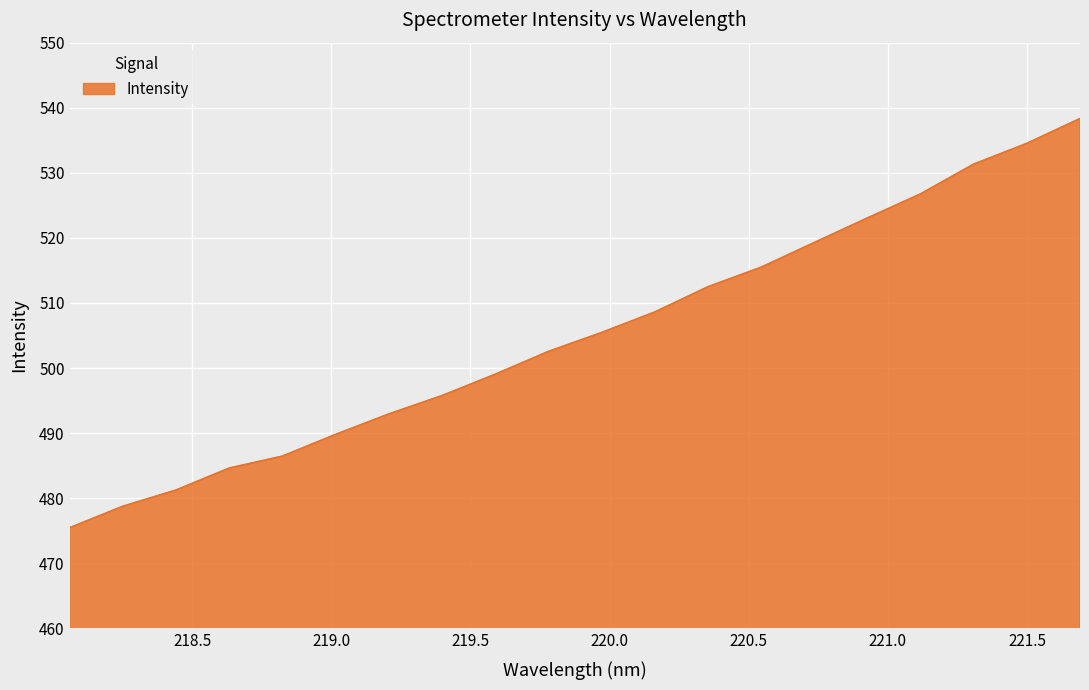

What is the difference between the maximum and minimum values?

62.9